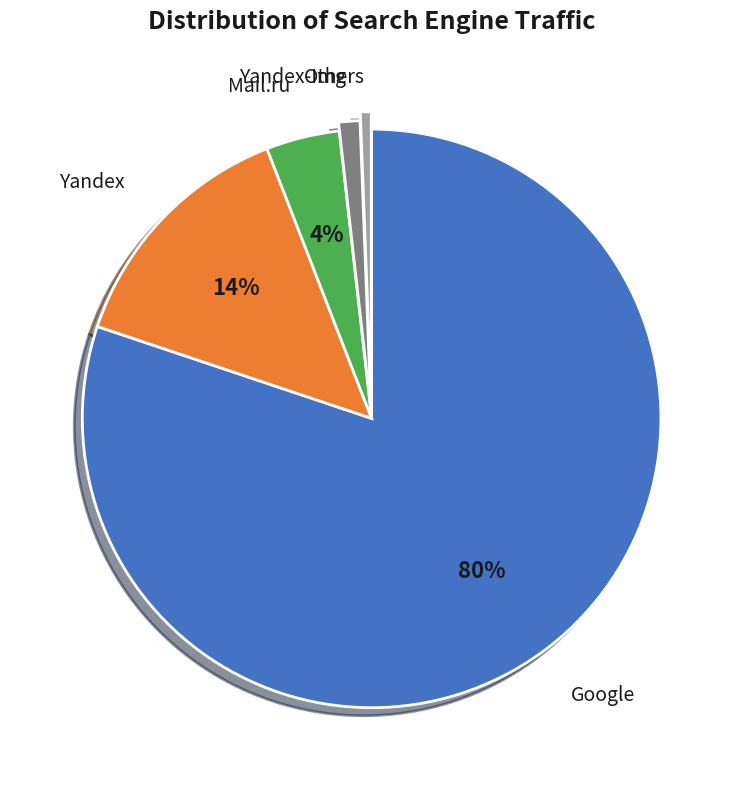

To the nearest percent, what is the average slice percentage?

20%